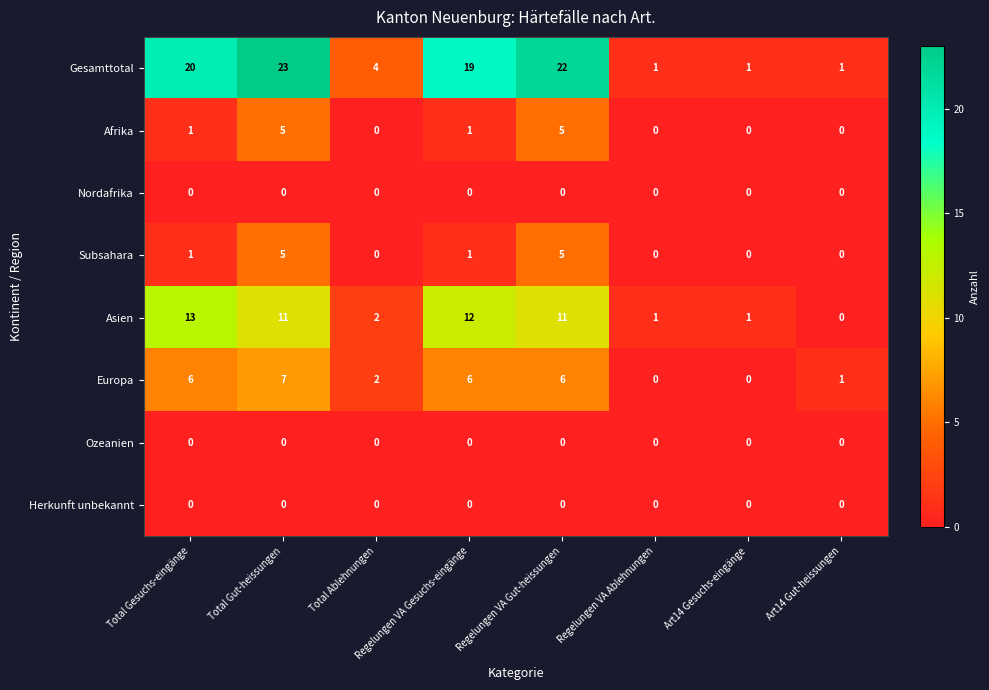

True or false: Europa has a value of 3 at Total Ablehnungen.

False